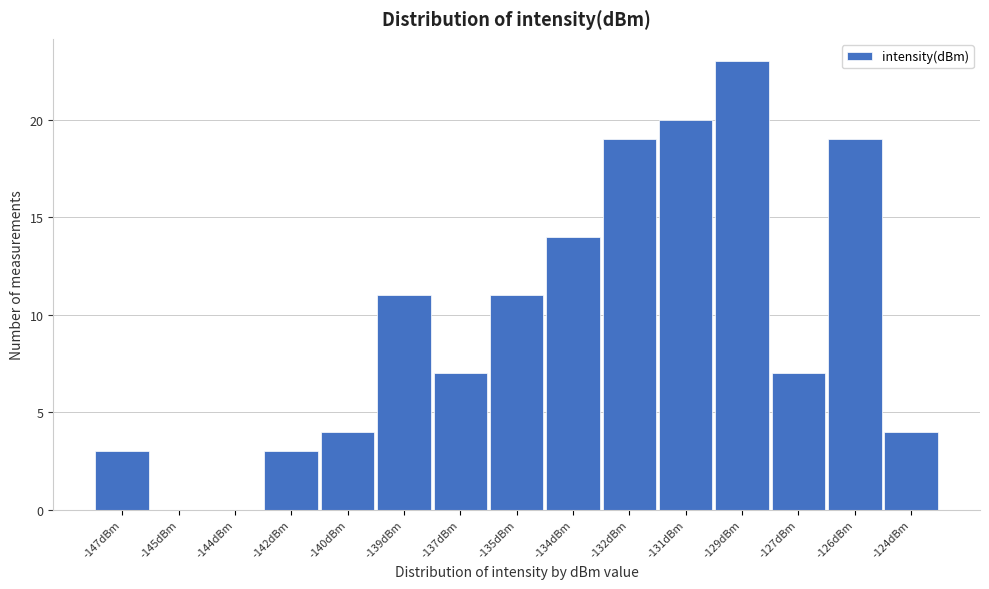

Reading right to left, transcribe all the data shown in this chart.

-124dBm=4	-126dBm=19	-127dBm=7	-129dBm=23	-131dBm=20	-132dBm=19	-134dBm=14	-135dBm=11	-137dBm=7	-139dBm=11	-140dBm=4	-142dBm=3	-144dBm=0	-145dBm=0	-147dBm=3